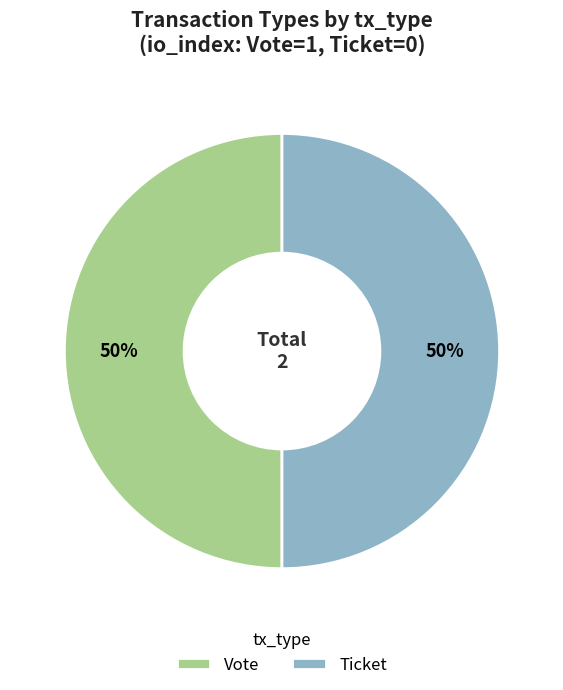

Is it true that Ticket is 57% of the pie?

False